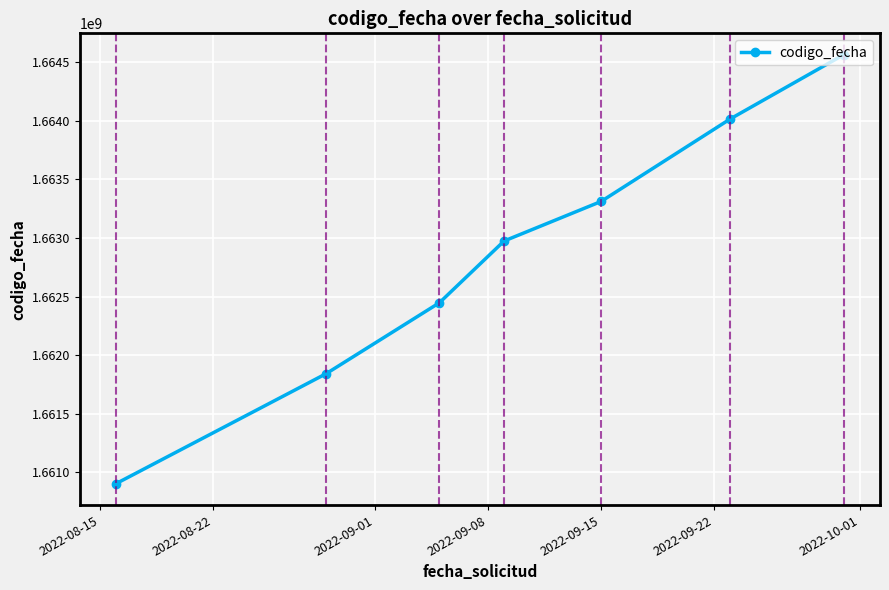

What is the value of the 5th point from the left?

1663310860